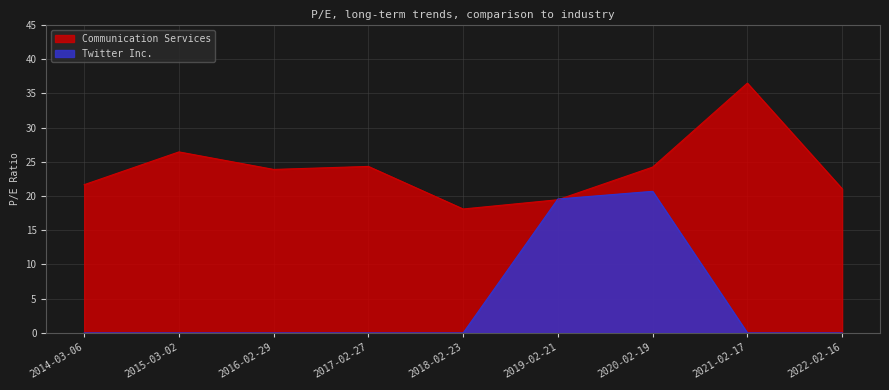

What is the difference between the highest and lowest values at 2014-03-06?

21.7